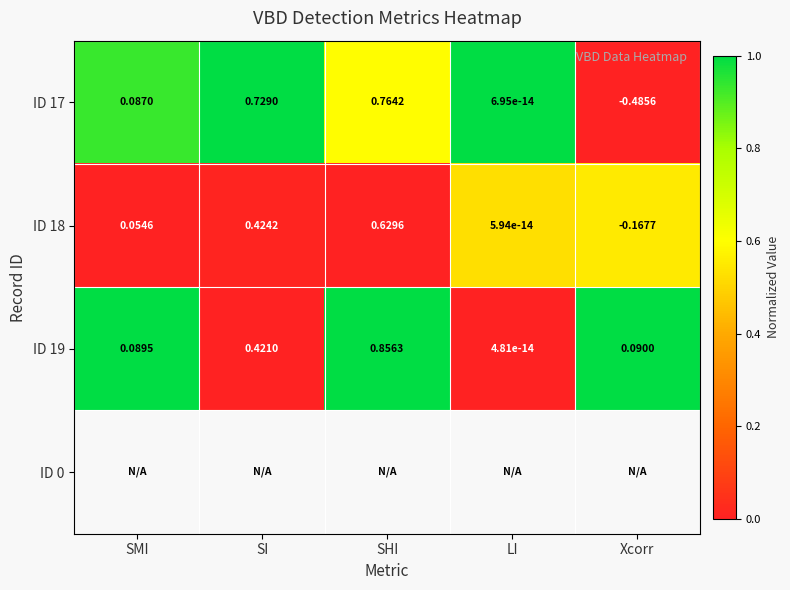

Is the value of ID 19 at SI greater than the value of ID 18 at SI?

No